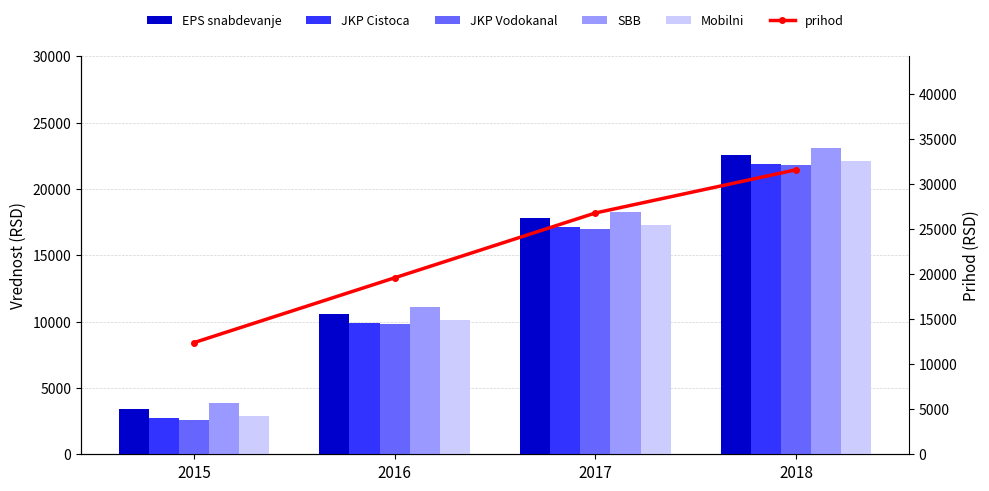

Rank the categories by Mobilni value from lowest to highest.

2015, 2016, 2017, 2018